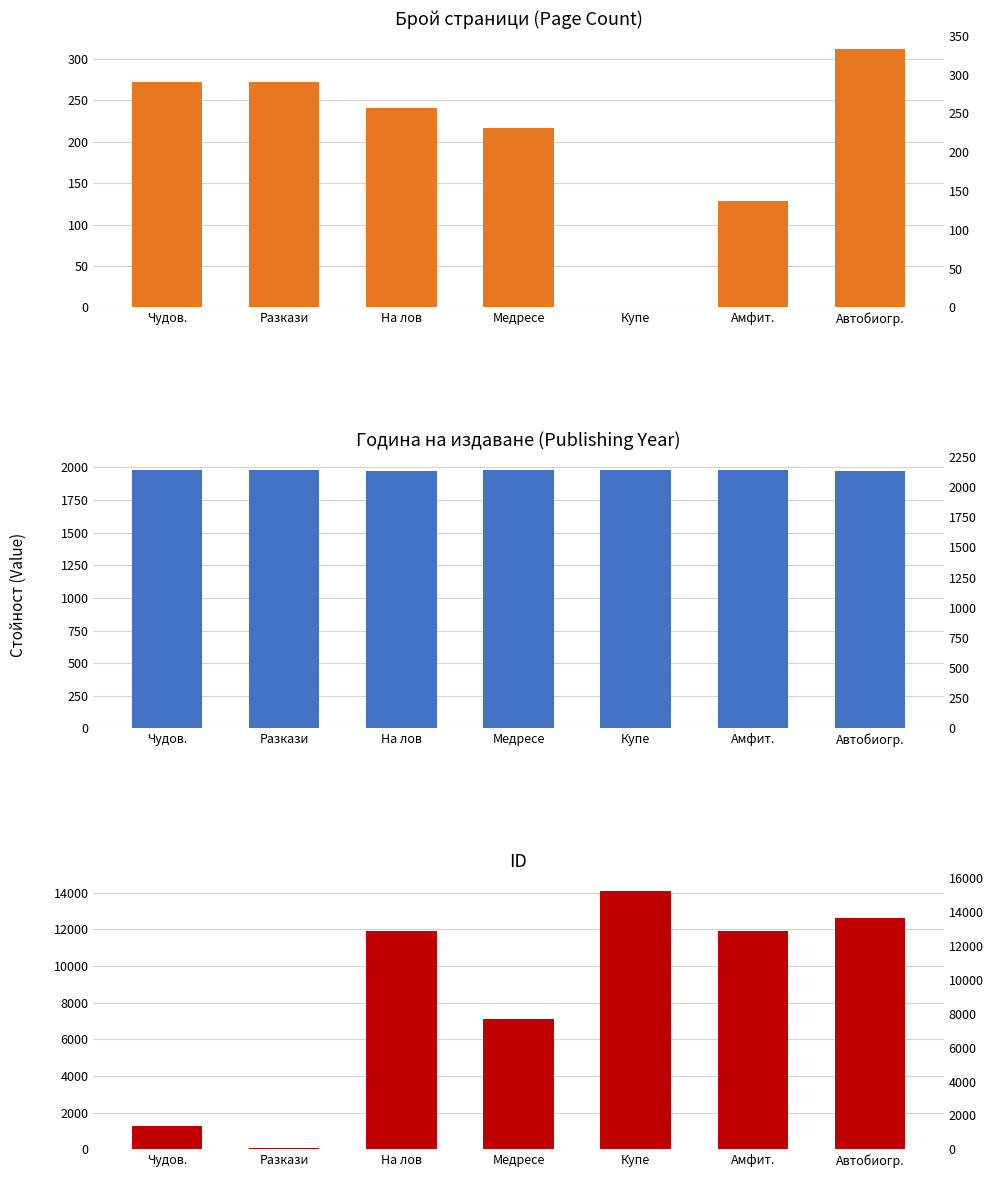

Rank the series at Медресе from lowest to highest value.

pageCount, publishingYear, id